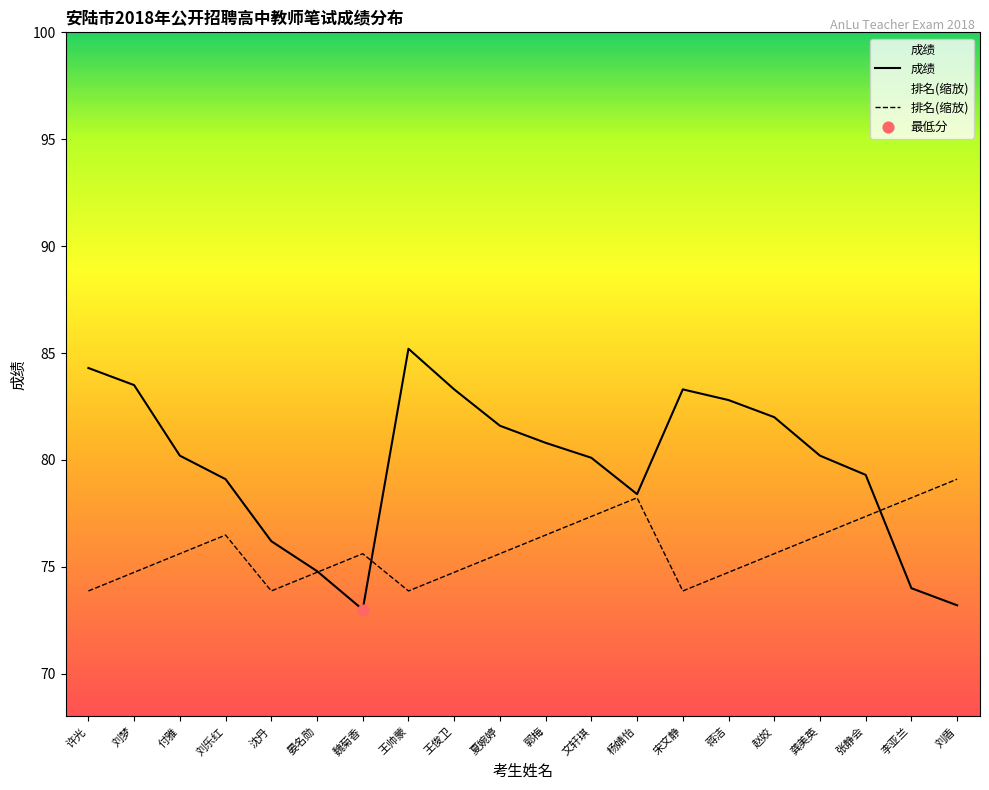

Is the value of 排名(缩放) at 许光 greater than the value of 成绩 at 郭梅?

No